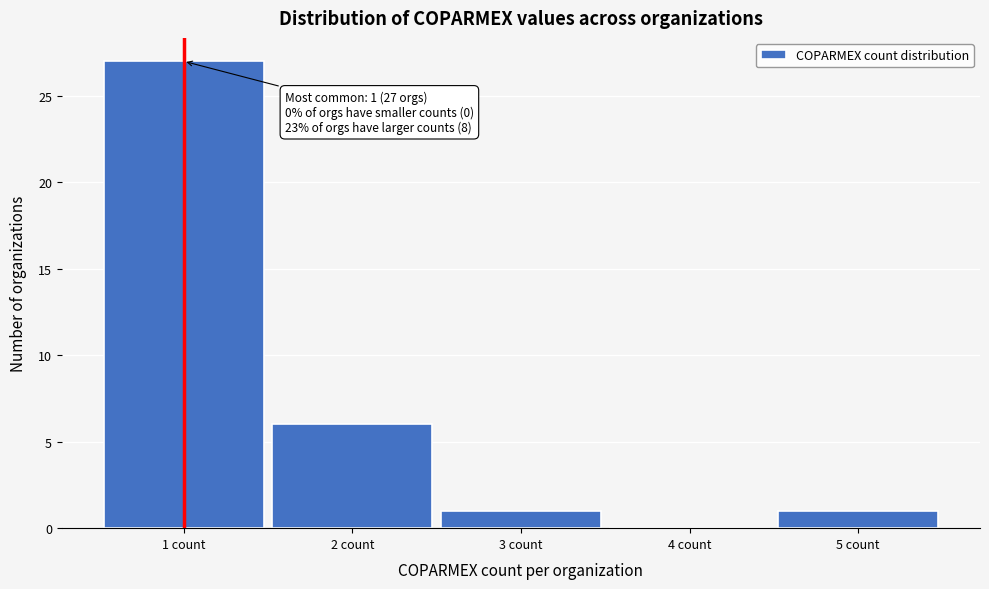

Over which range of the x-axis is the bar tallest?

0.5 to 1.5